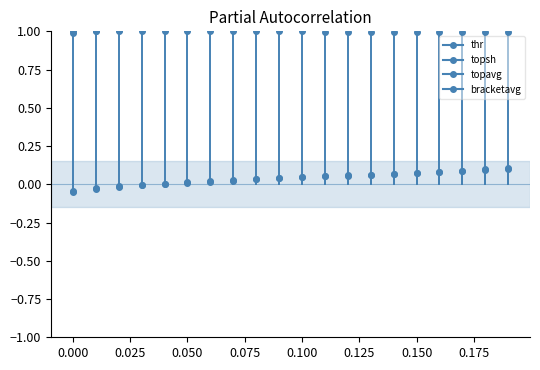

Which series changed the most between 0.03 and 0.17?

topavg